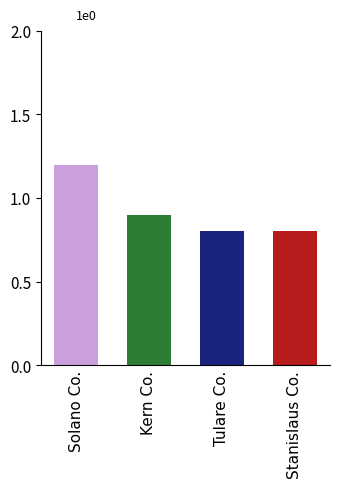

Read the value at Stanislaus Co..

0.8